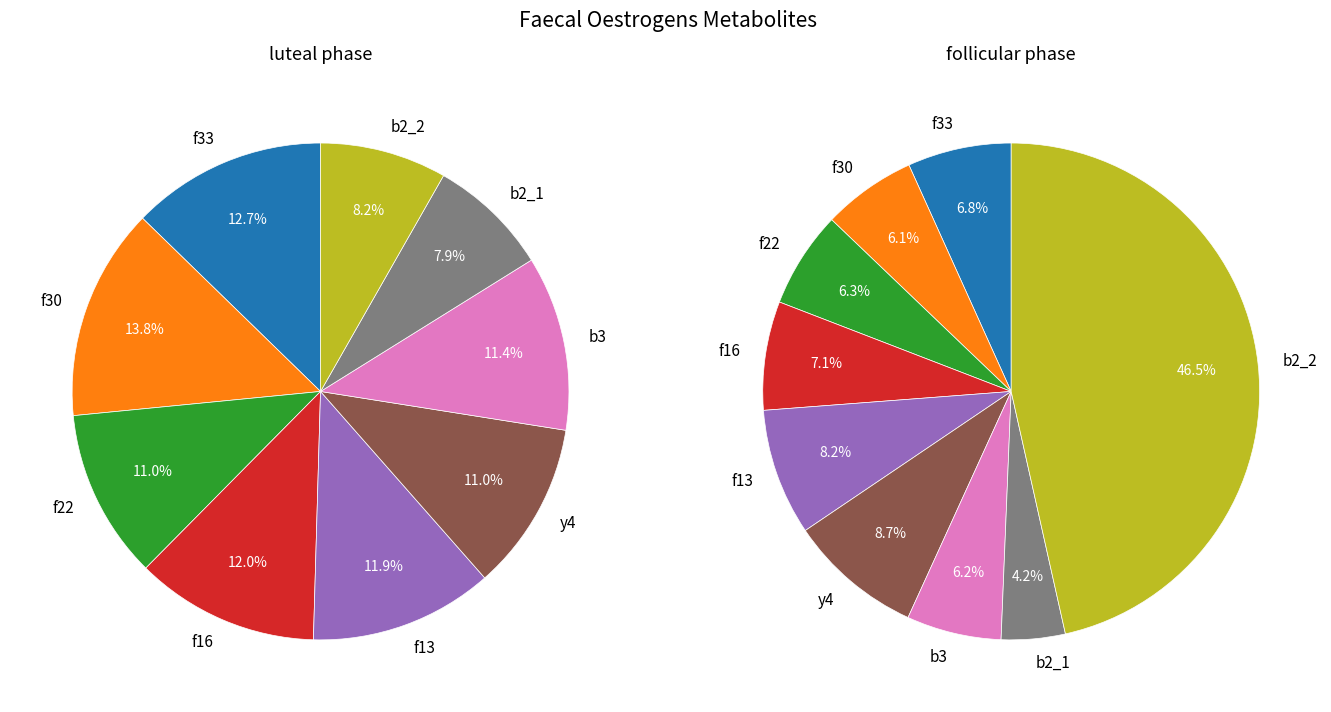

True or false: f13 accounts for 12% of the total.

True